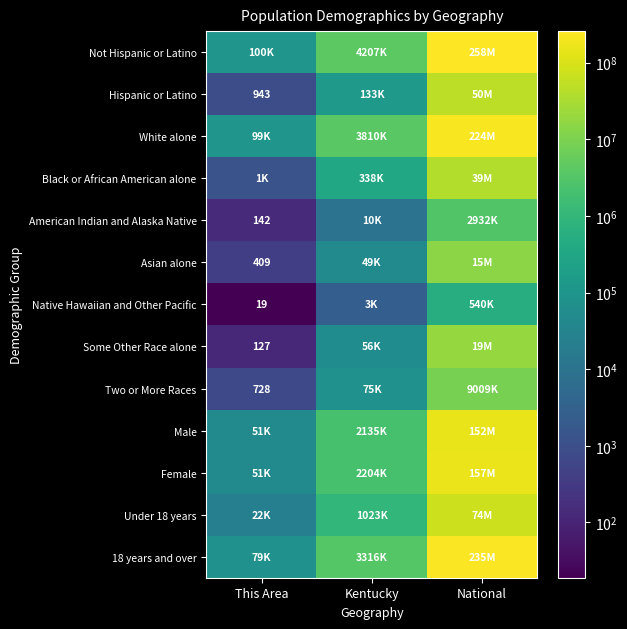

Is it true that Asian alone equals 204 at This Area?

False